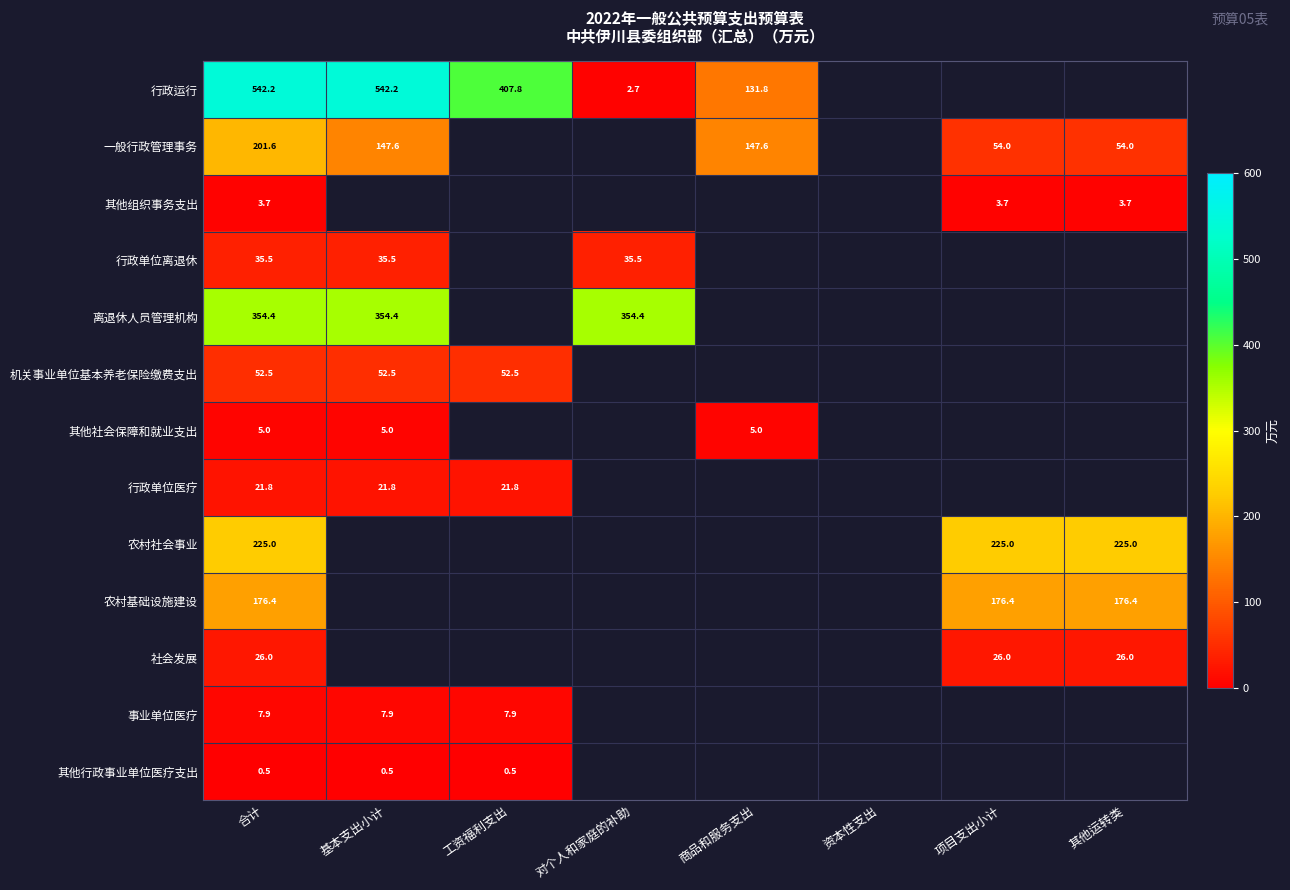

Rank the series by their maximum value, from lowest to highest.

其他行政事业单位医疗支出, 其他组织事务支出, 其他社会保障和就业支出, 事业单位医疗, 行政单位医疗, 社会发展, 行政单位离退休, 机关事业单位基本养老保险缴费支出, 农村基础设施建设, 一般行政管理事务, 农村社会事业, 离退休人员管理机构, 行政运行